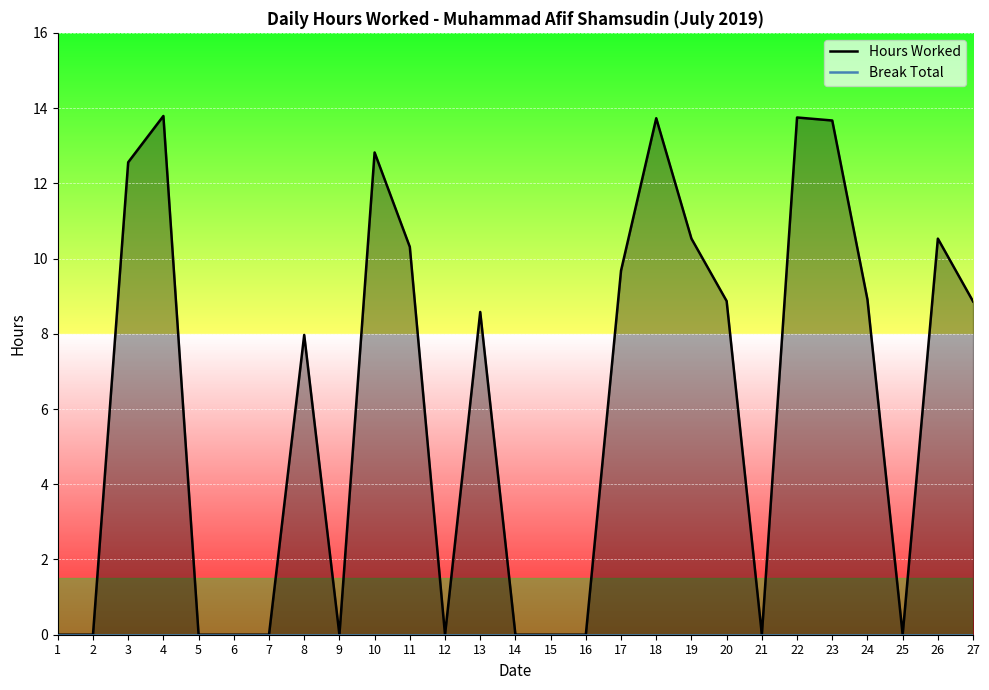

At which label does Break Total reach its minimum?

1